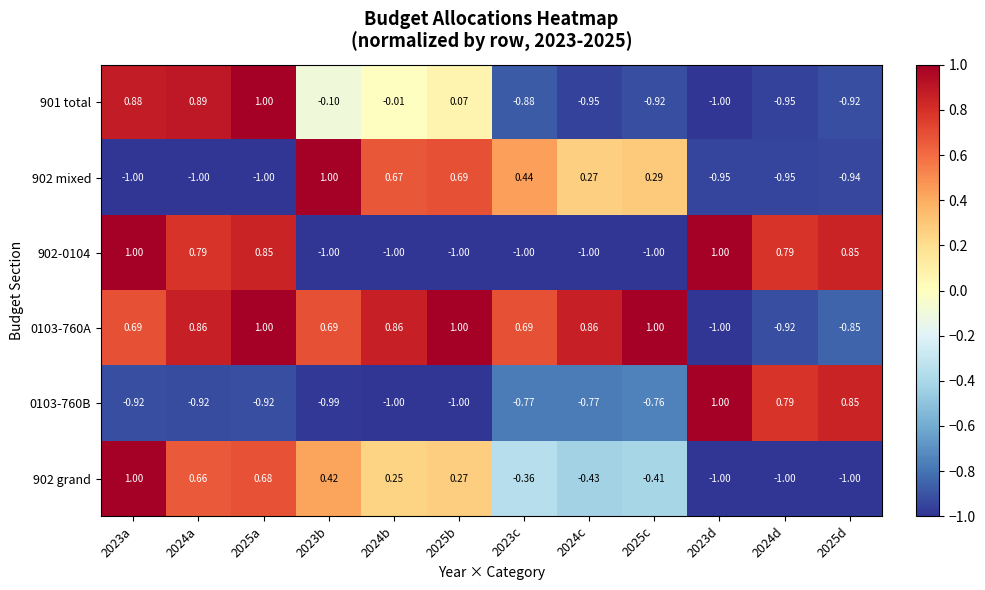

Reading left to right, extract all data points from this chart.

901 total: 2023a=0.9	2024a=0.9	2025a=1.0	2023b=-0.1	2024b=-0.0	2025b=0.1	2023c=-0.9	2024c=-0.9	2025c=-0.9	2023d=-1.0	2024d=-0.9	2025d=-0.9
902 mixed: 2023a=-1.0	2024a=-1.0	2025a=-1.0	2023b=1.0	2024b=0.7	2025b=0.7	2023c=0.4	2024c=0.3	2025c=0.3	2023d=-0.9	2024d=-0.9	2025d=-0.9
902-0104: 2023a=1.0	2024a=0.8	2025a=0.8	2023b=-1.0	2024b=-1.0	2025b=-1.0	2023c=-1.0	2024c=-1.0	2025c=-1.0	2023d=1.0	2024d=0.8	2025d=0.8
0103-760A: 2023a=0.7	2024a=0.9	2025a=1.0	2023b=0.7	2024b=0.9	2025b=1.0	2023c=0.7	2024c=0.9	2025c=1.0	2023d=-1.0	2024d=-0.9	2025d=-0.8
0103-760B: 2023a=-0.9	2024a=-0.9	2025a=-0.9	2023b=-1.0	2024b=-1.0	2025b=-1.0	2023c=-0.8	2024c=-0.8	2025c=-0.8	2023d=1.0	2024d=0.8	2025d=0.8
902 grand: 2023a=1.0	2024a=0.7	2025a=0.7	2023b=0.4	2024b=0.2	2025b=0.3	2023c=-0.4	2024c=-0.4	2025c=-0.4	2023d=-1.0	2024d=-1.0	2025d=-1.0